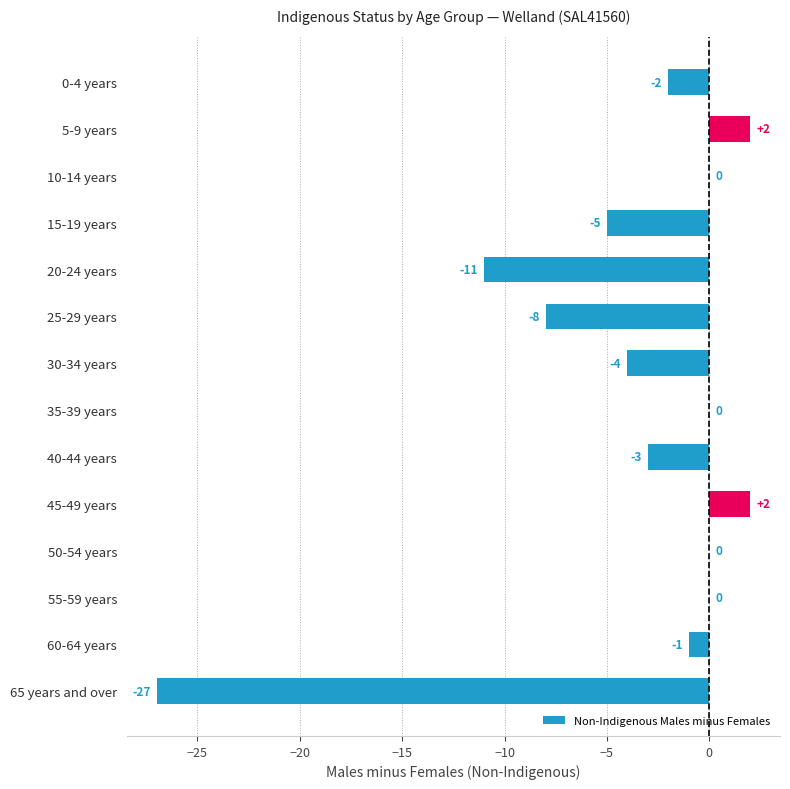

What is the sum of all values?

-57